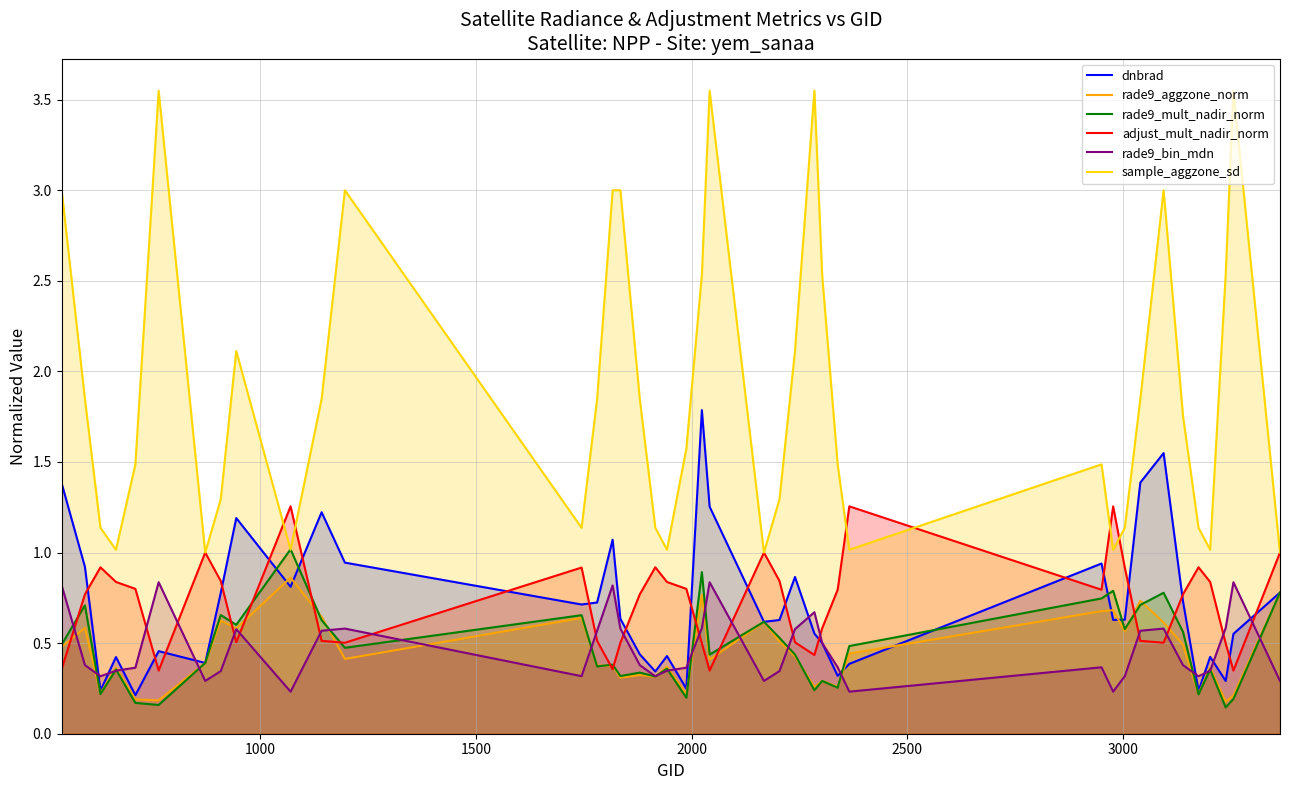

After their last crossing, which series has the higher values: dnbrad or adjust_mult_nadir_norm?

adjust_mult_nadir_norm